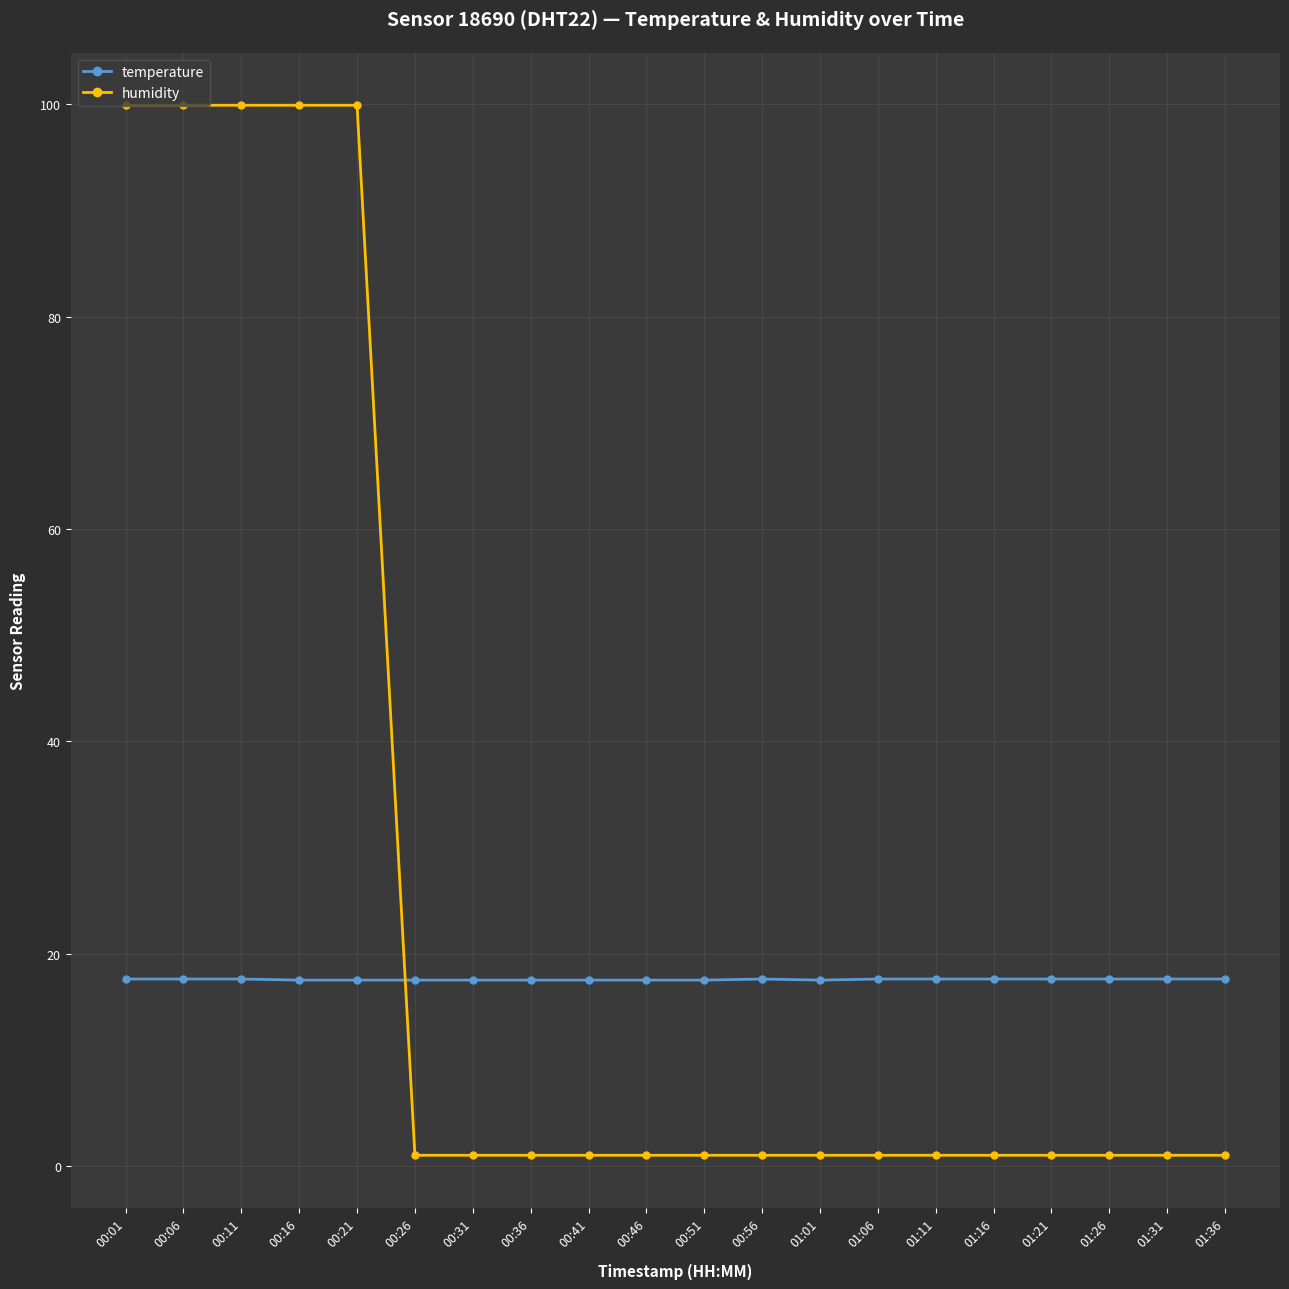

Count the number of categories in the chart.

20